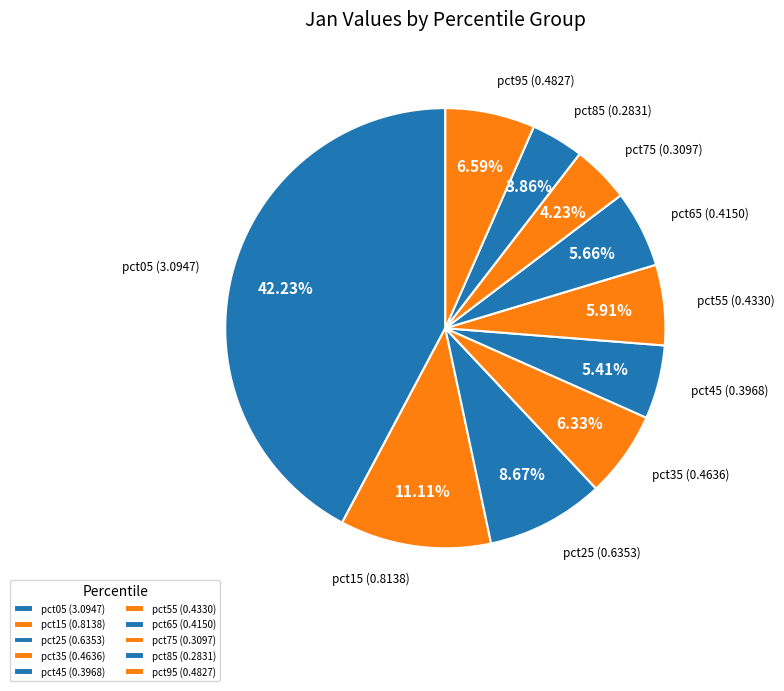

How many slices are in this pie chart?

10